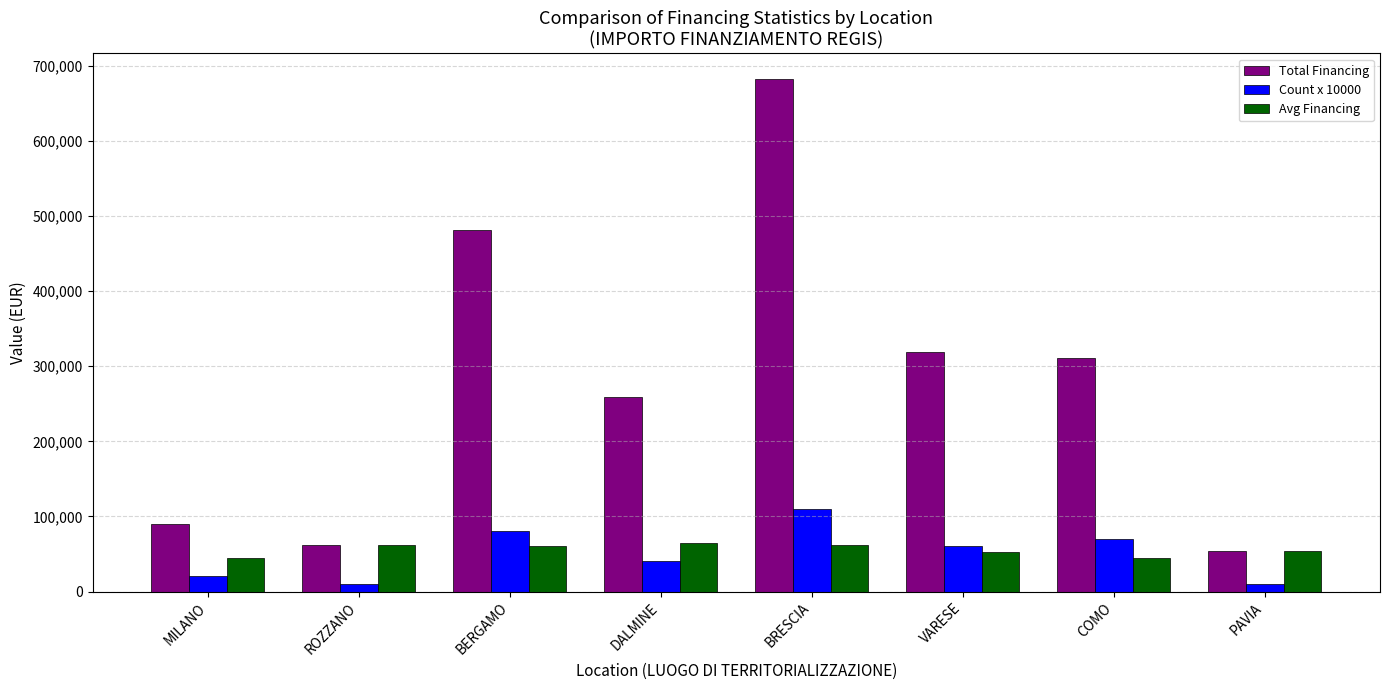

Which category has the highest value across all series?

BRESCIA